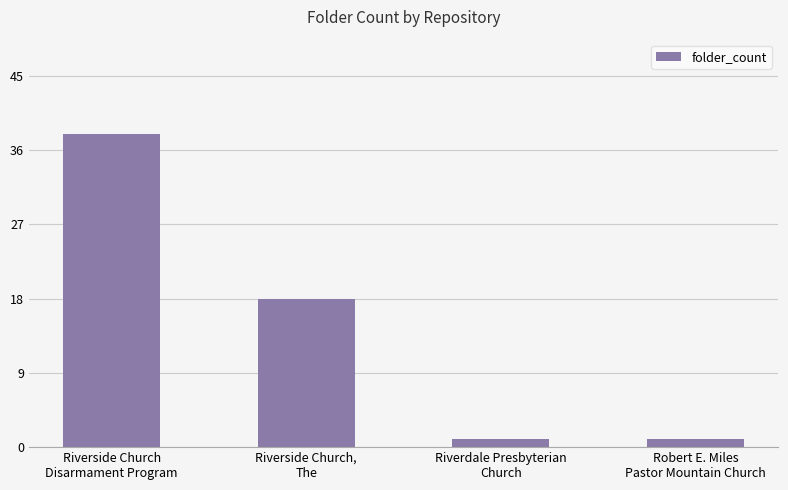

What is the ratio of the value at Riverside Church,
The to the value at Riverside Church
Disarmament Program?

0.5